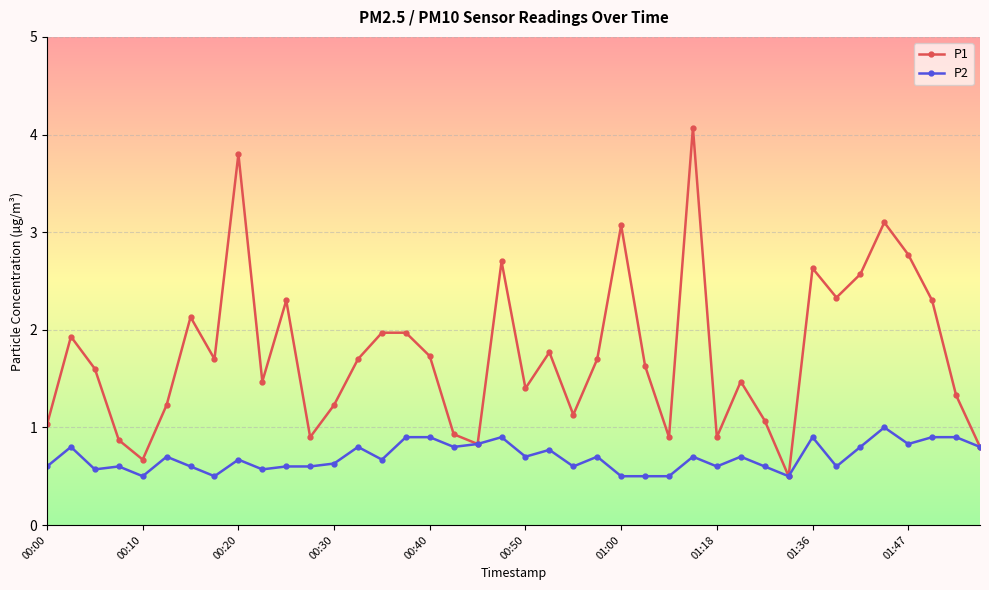

Which series has the widest spread of values?

P1